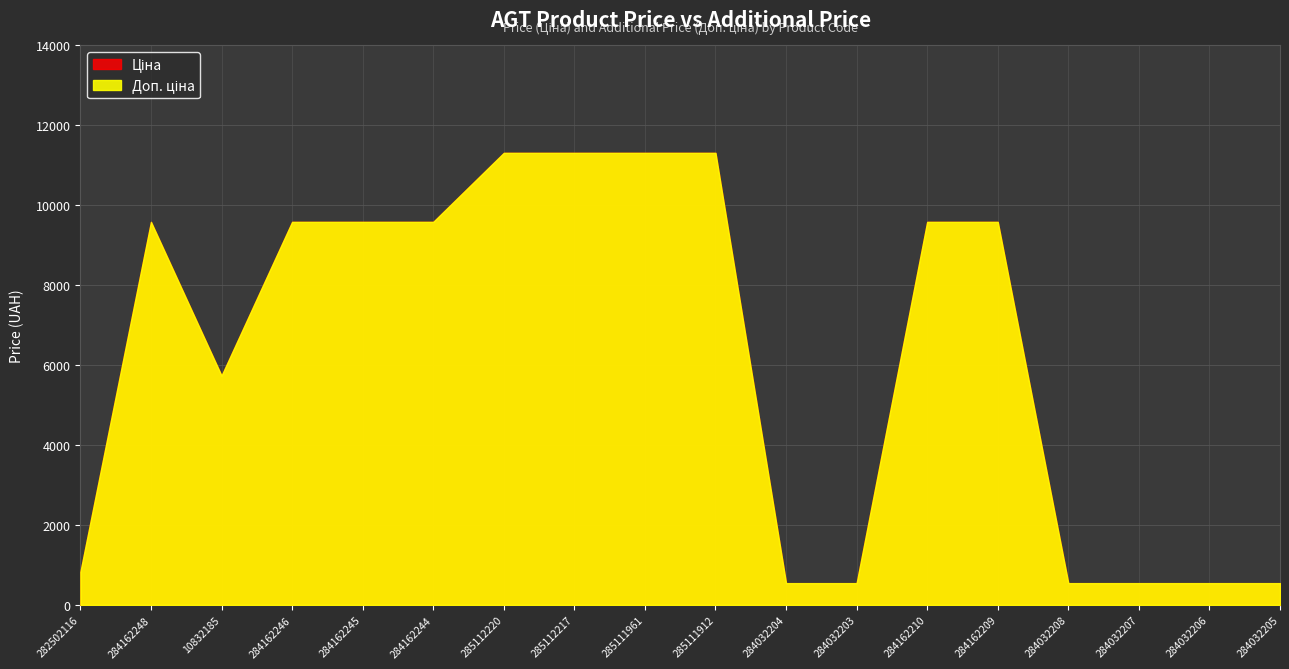

Does the chart have visible grid lines?

Yes